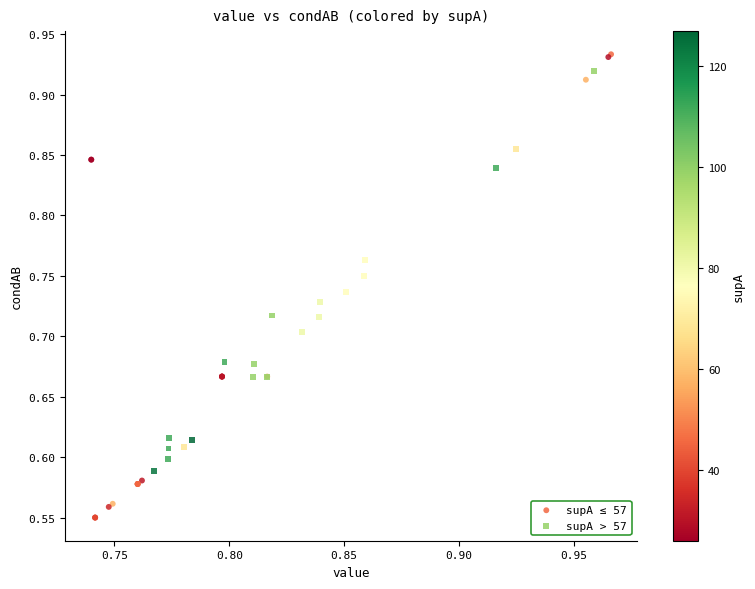

Which series has the widest spread of Y values?

supA ≤ 57